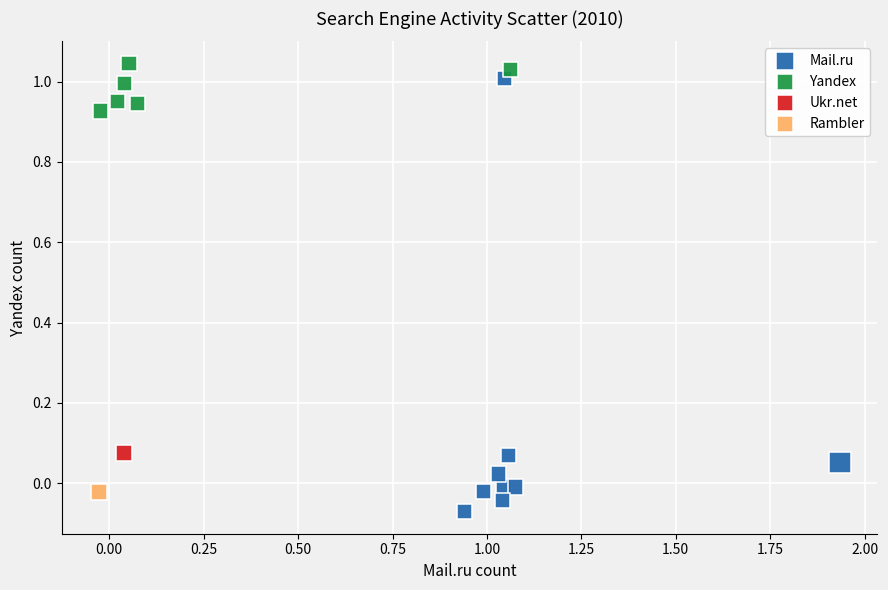

What are all the series names shown in the legend?

Mail.ru, Yandex, Ukr.net, Rambler